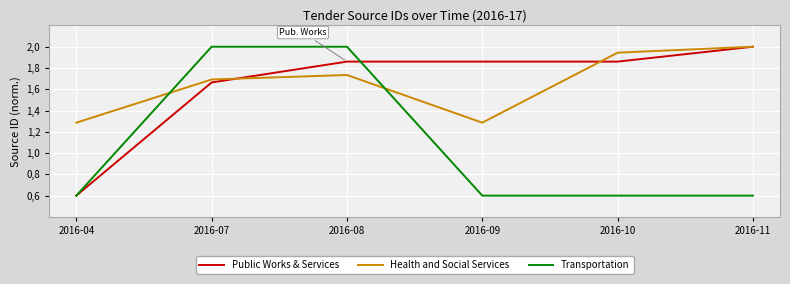

What are all the series names shown in the legend?

Public Works & Services, Health and Social Services, Transportation